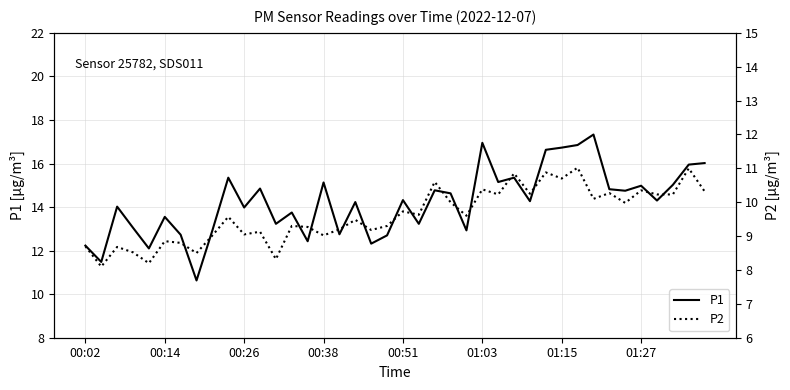

What is the highest value of the P1 series?

17.3